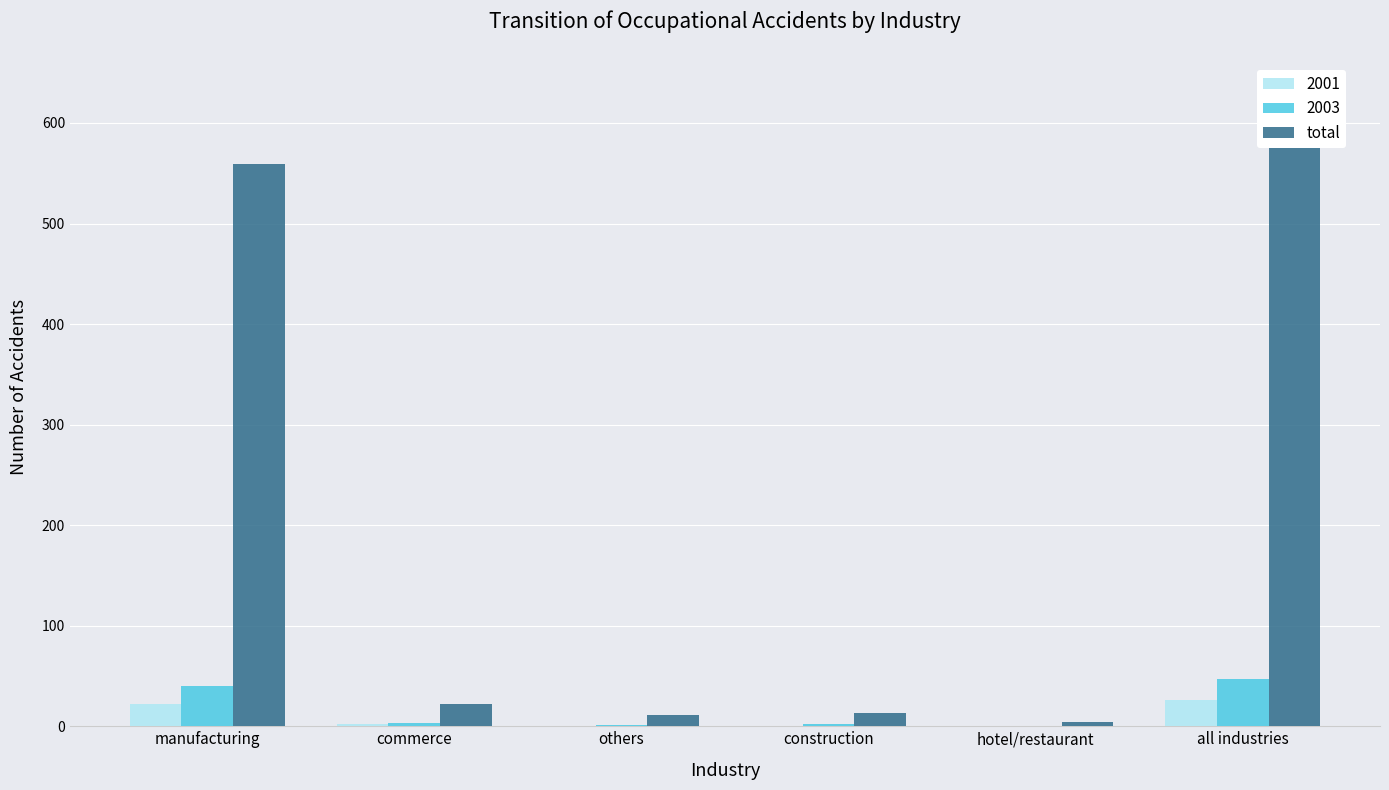

Which label corresponds to the largest value in the chart?

all industries